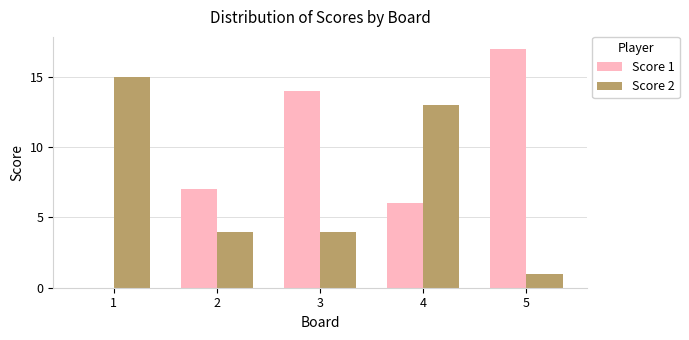

At which category is the sum across all series the highest?

4